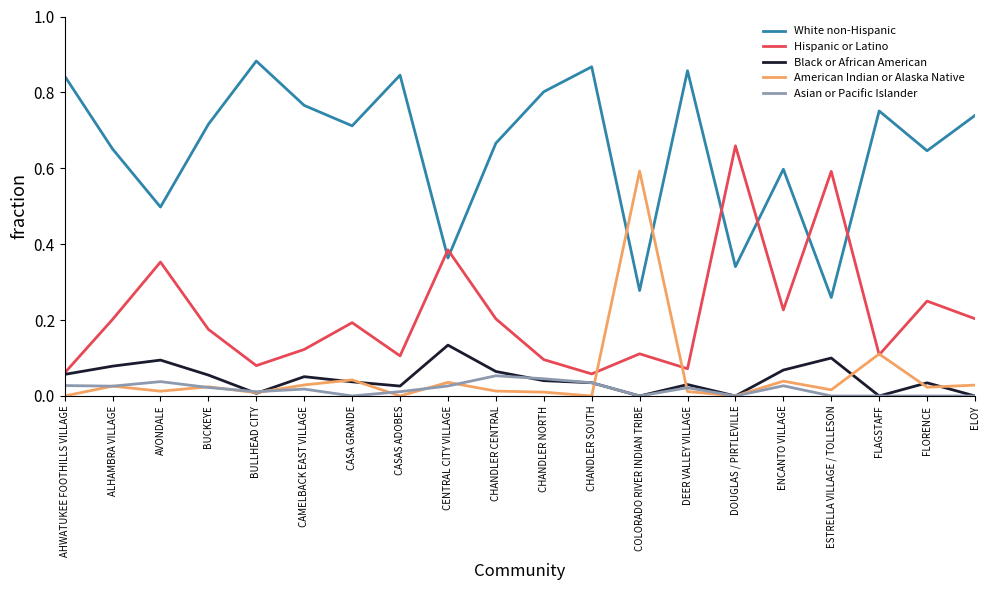

Is this an area chart (filled region under the line)?

No